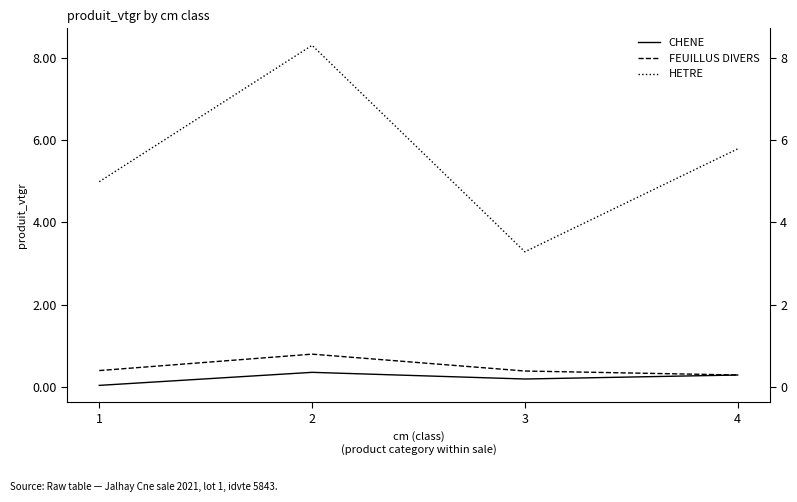

Reading right to left, what are all the values shown in this chart?

CHENE: 0.3	0.2	0.4	0.0
FEUILLUS DIVERS: 0.3	0.4	0.8	0.4
HETRE: 5.8	3.3	8.3	5.0